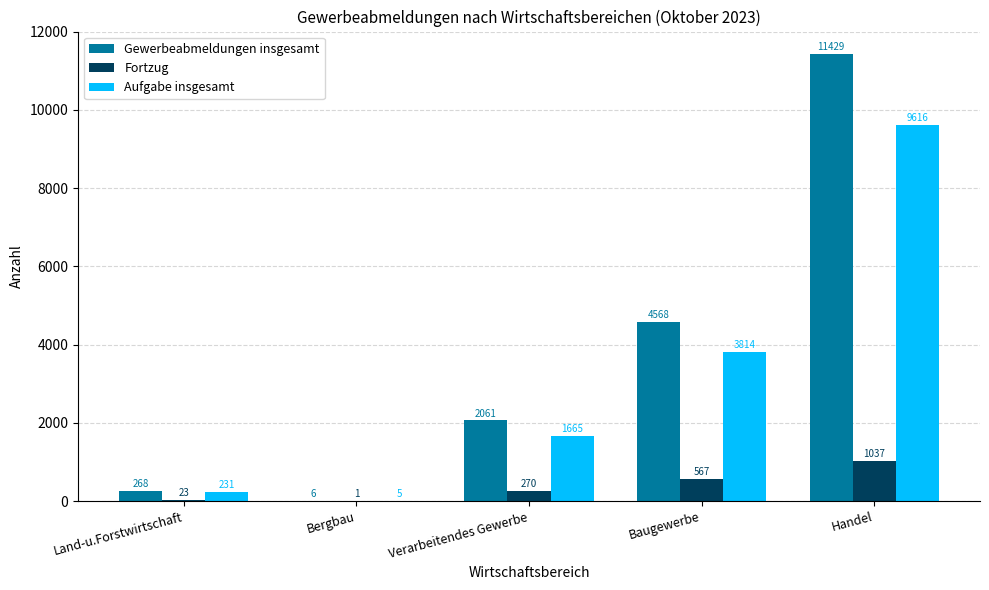

What is the sum of all Aufgabe insgesamt values?

15331